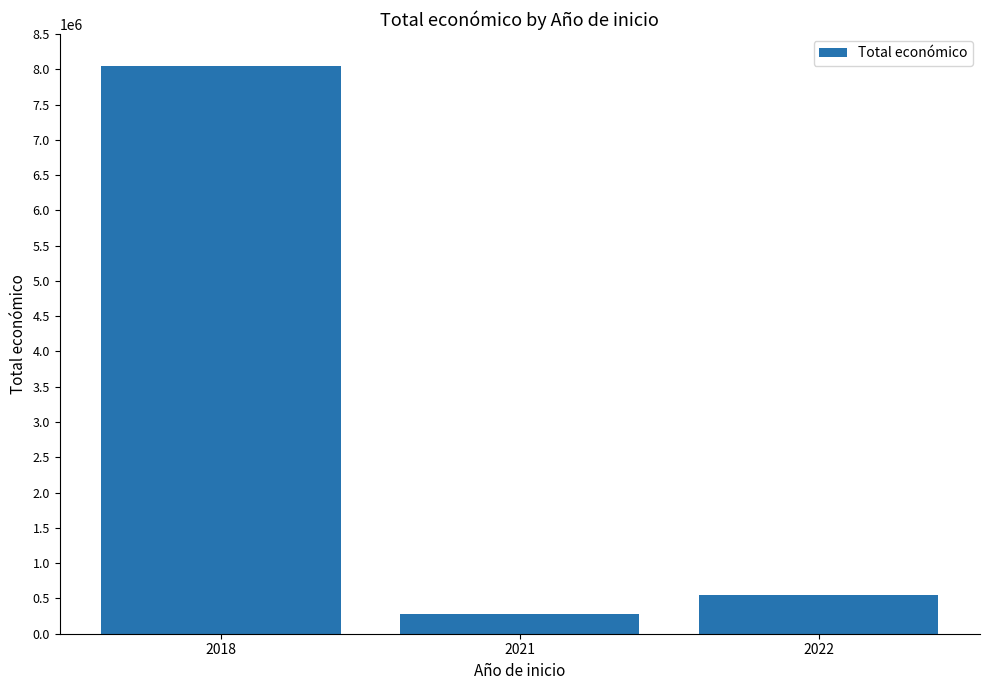

Are the bars grouped side by side (vs. stacked)?

No